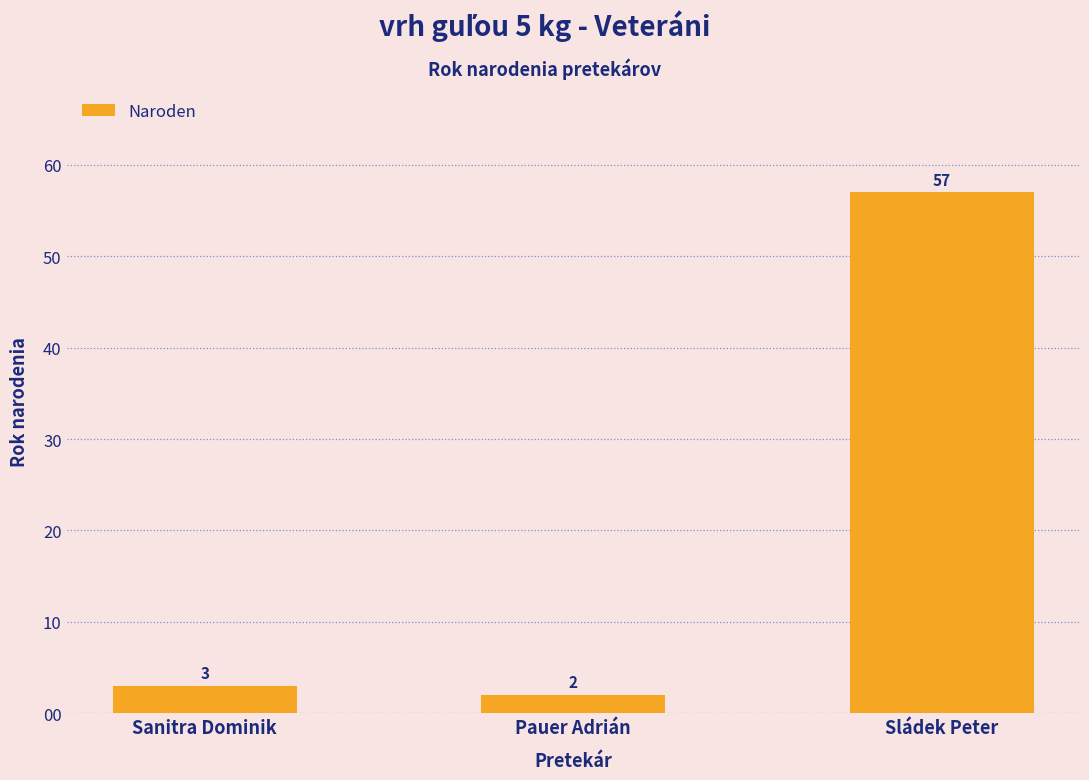

List the labels in order of value, smallest first.

Pauer Adrián, Sanitra Dominik, Sládek Peter